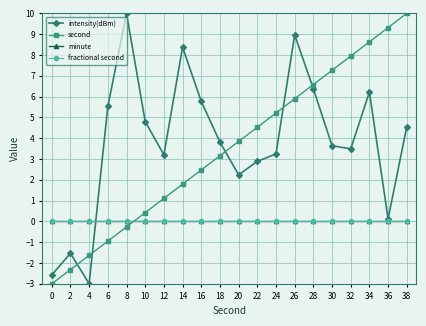

List the labels in order of intensity(dBm) value, largest first.

8, 26, 14, 28, 34, 16, 6, 10, 38, 18, 30, 32, 24, 12, 22, 20, 36, 2, 0, 4